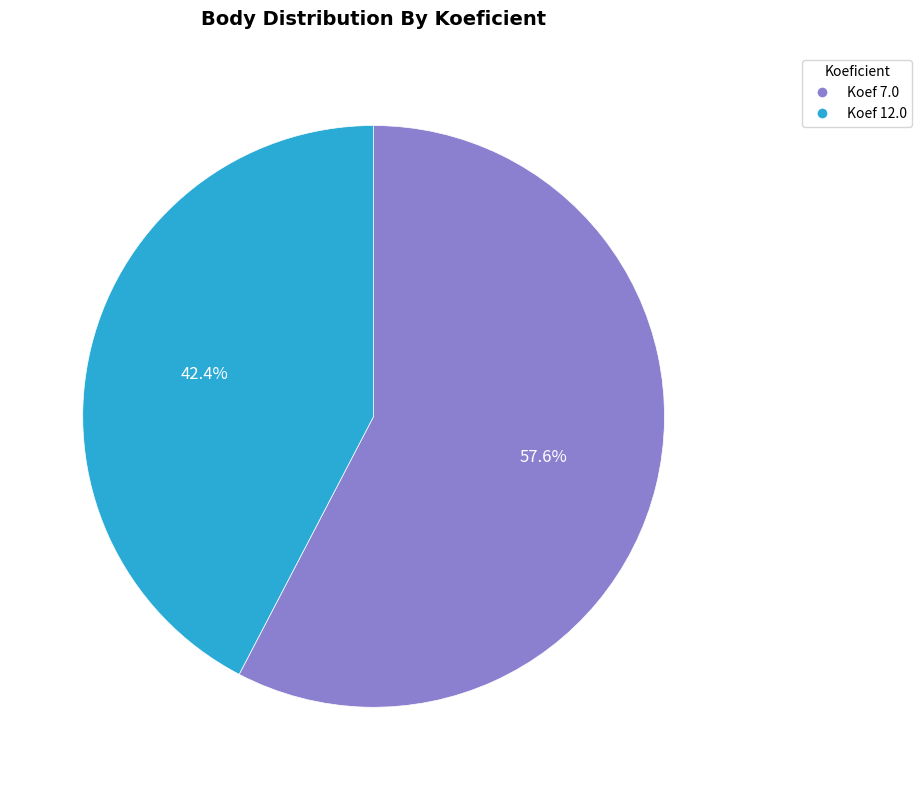

Does any single category account for the majority?

Yes